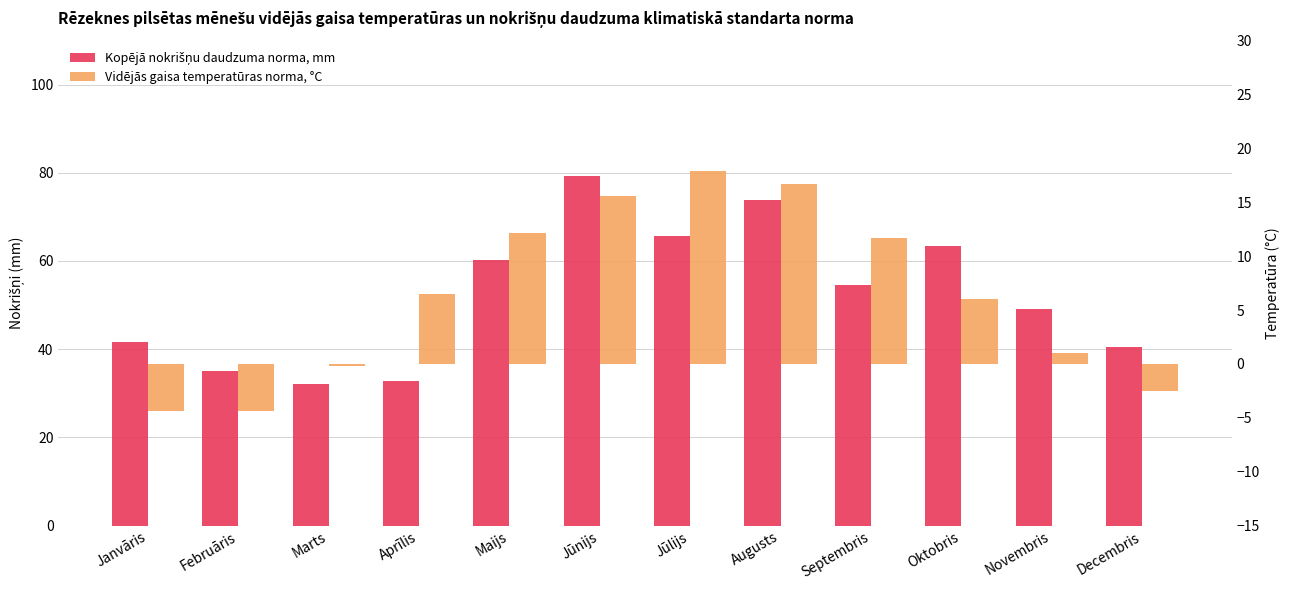

What is the difference between the second highest and minimum values in the Vidējās gaisa temperatūras norma, °C series?

21.1